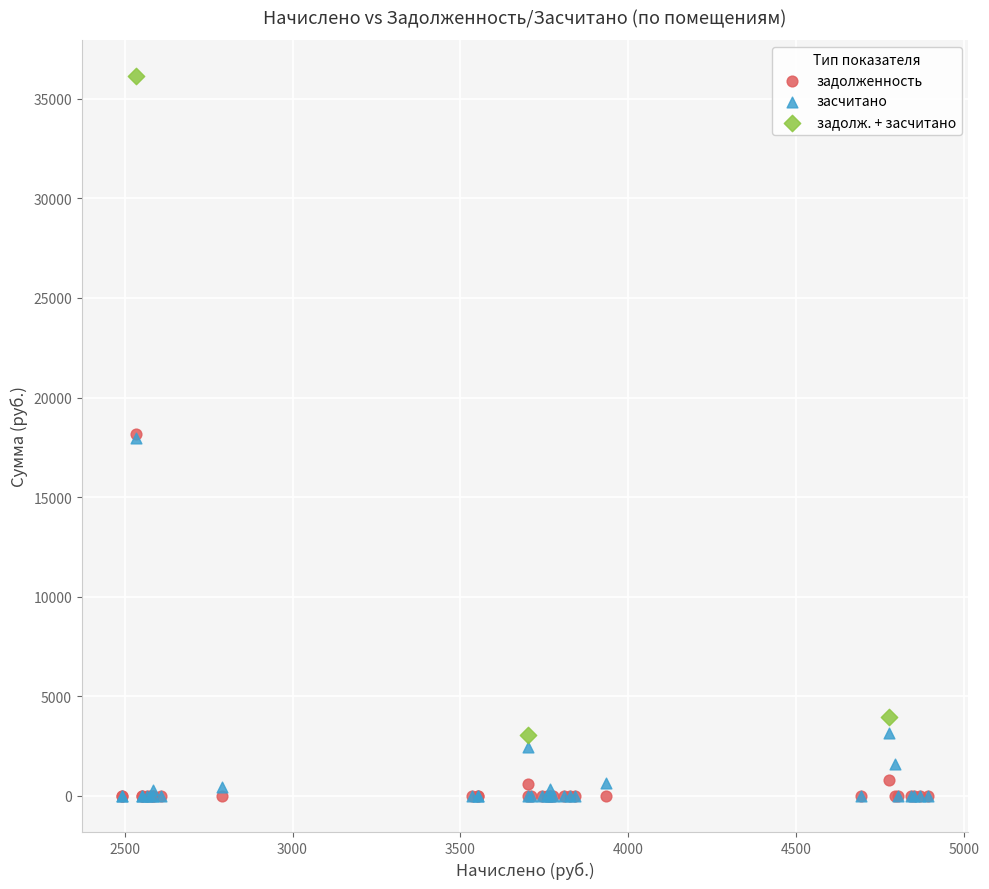

Which series has the widest spread of Y values?

задолж. + засчитано